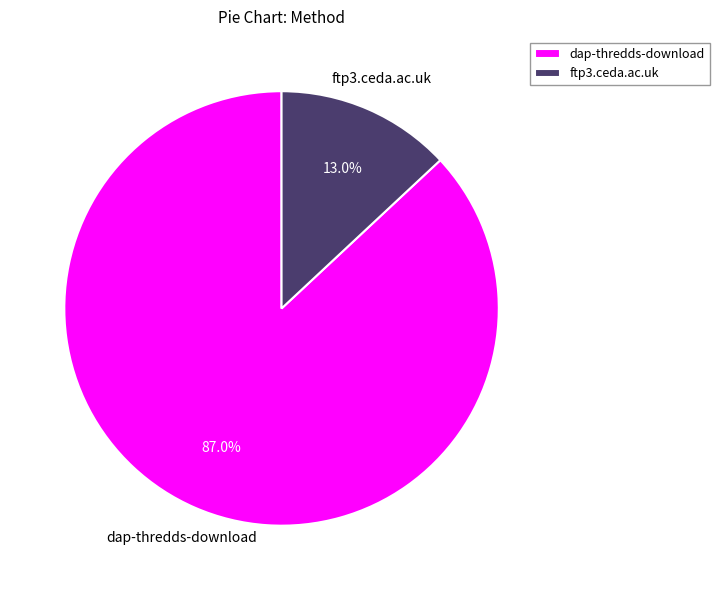

To the nearest percent, what is the difference between the largest and smallest slice percentages?

74%